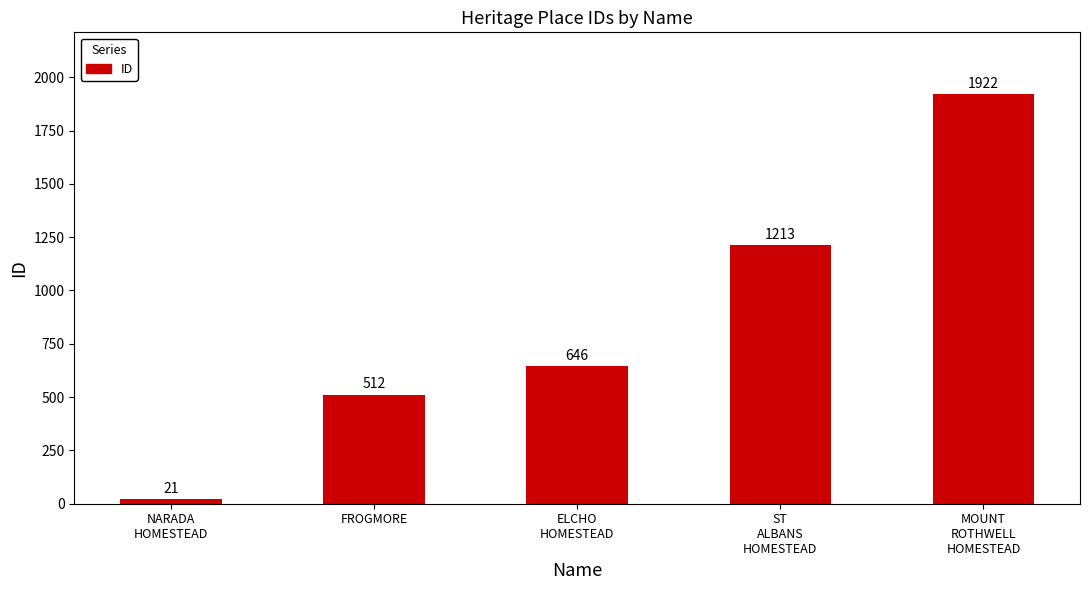

Does the chart contain any negative values?

No